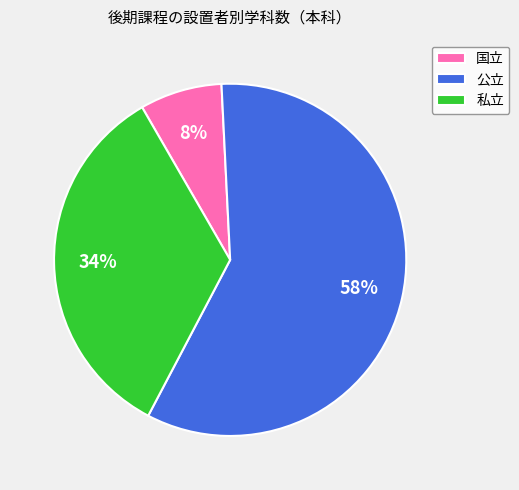

Is the sum of 私立 and 公立 greater than half?

Yes